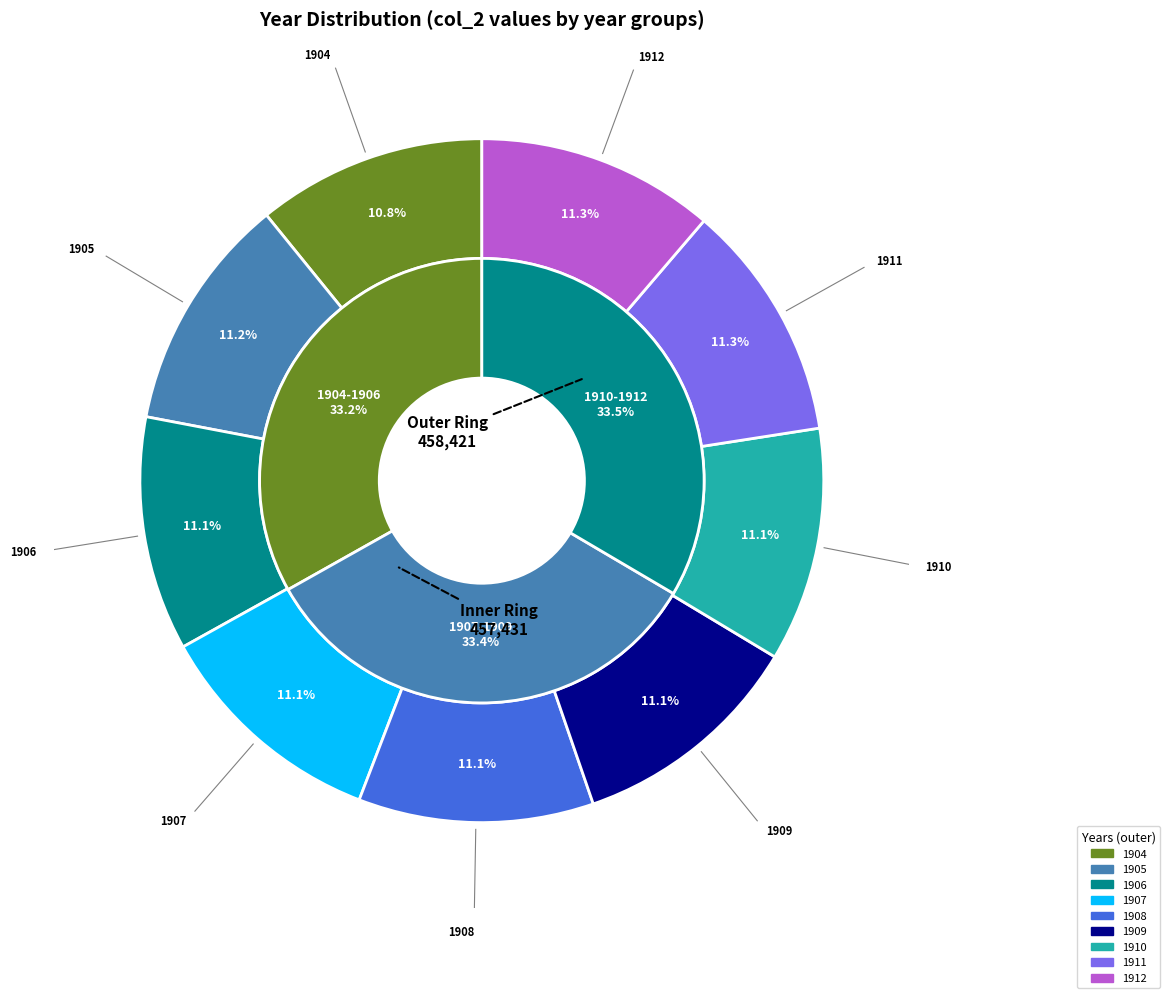

What is the ratio of the value at 1907 to the value at 1906?

1.0